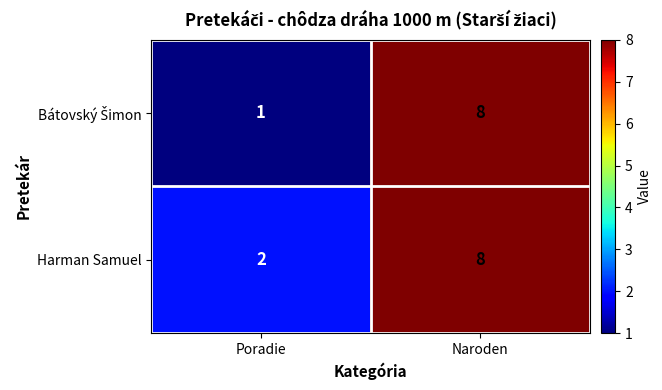

What is the average value of the Harman Samuel series?

5